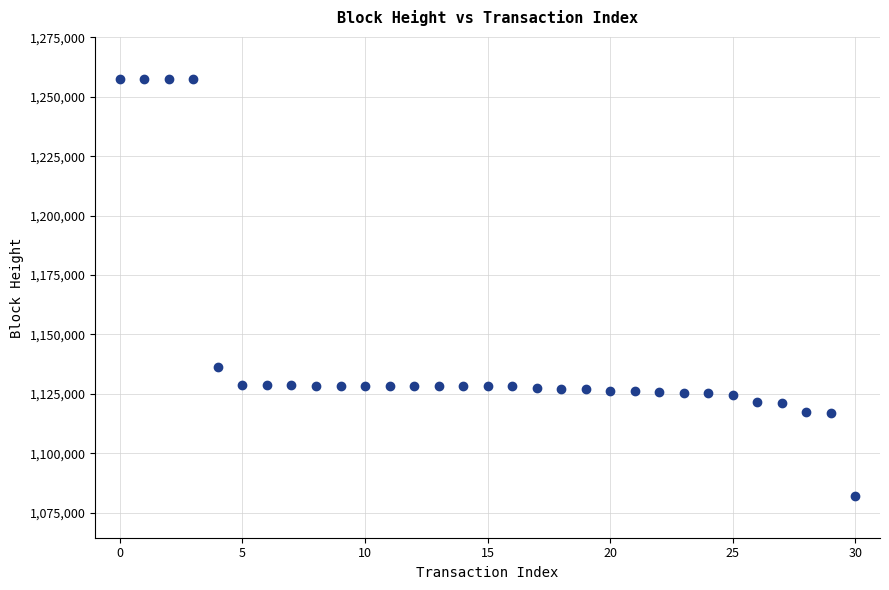

What Y value in the scatter plot is closest to 1169822?

1136352